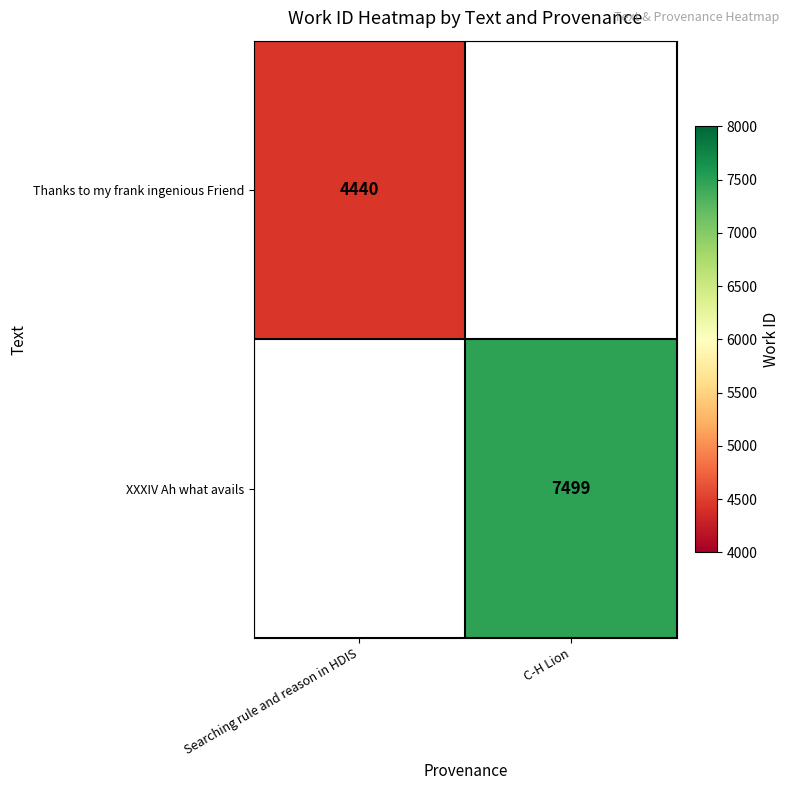

The value of XXXIV Ah what avails at C-H Lion is 2745. True or false?

False